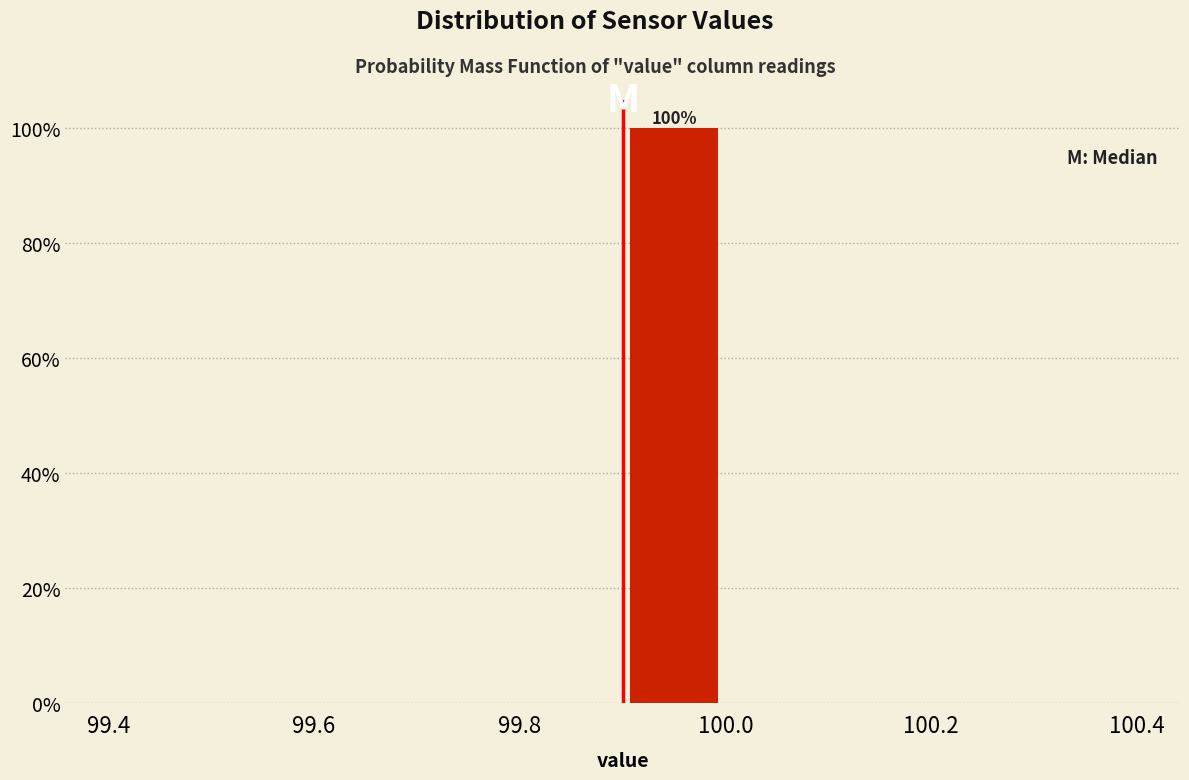

Over which range of the x-axis is the bar tallest?

99.9 to 100.0